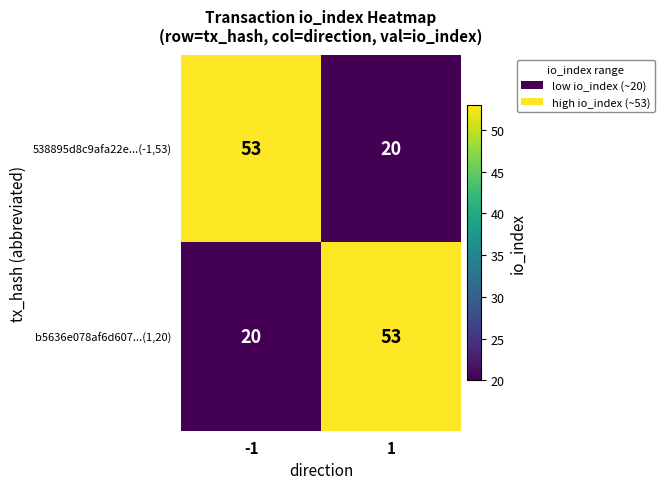

Reading right to left, list all the values displayed in this chart.

538895d8c9afa22e...(-1,53): 20	53
b5636e078af6d607...(1,20): 53	20